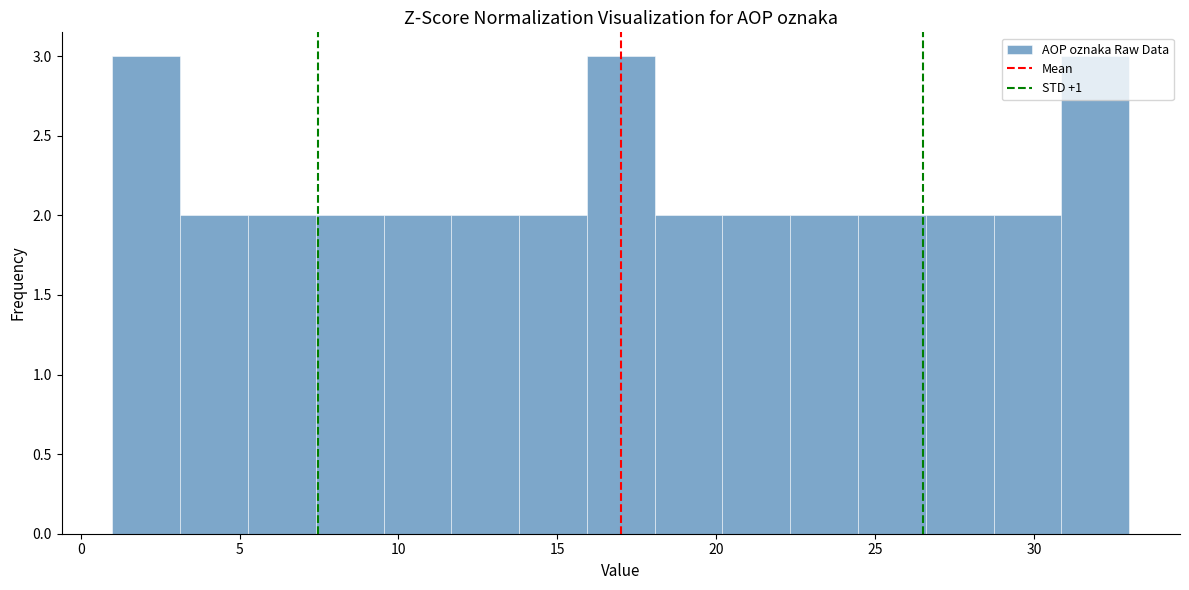

How tall is the bar that spans 5.5 to 7.5 on the x-axis? Neither the bar edges nor the heights are printed on the chart, so give them approximately, as read against the axes.

2